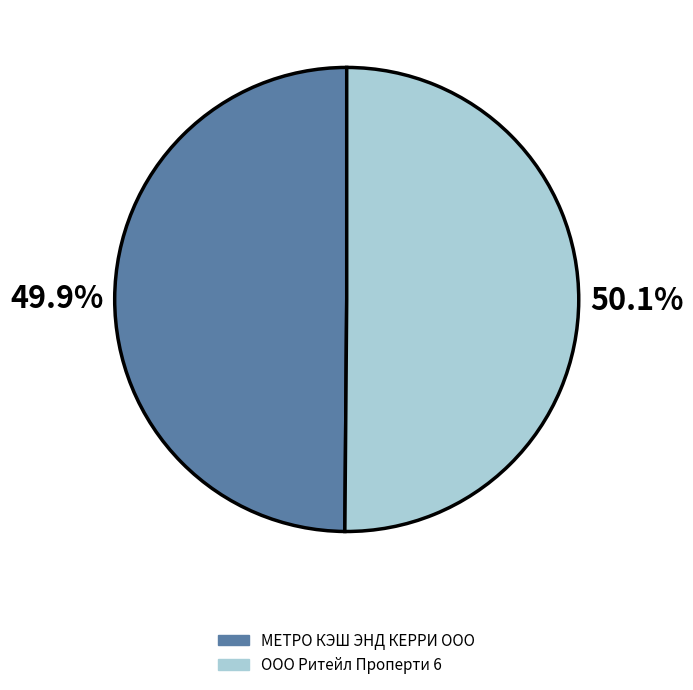

What percentage do МЕТРО КЭШ ЭНД КЕРРИ OOO and ООО Ритейл Проперти 6 together represent?

100.0%